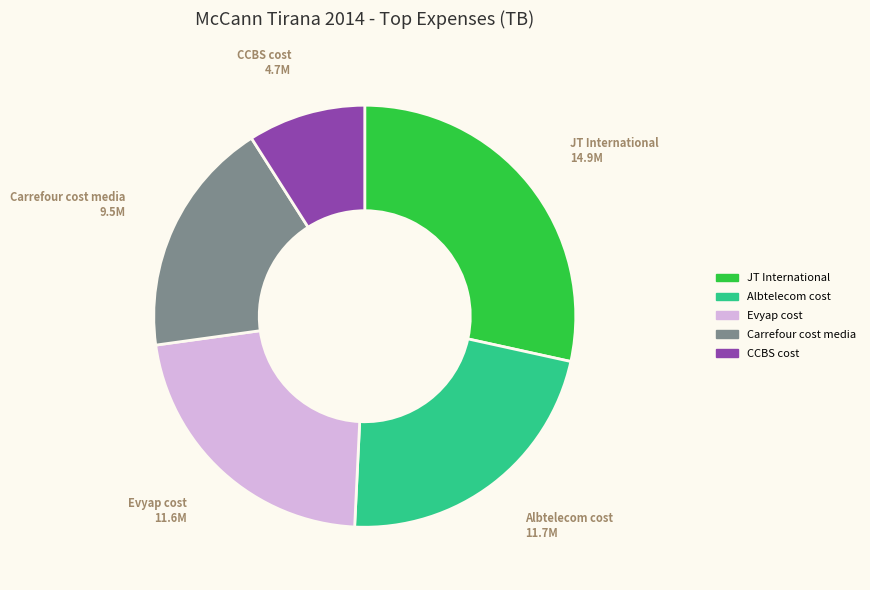

What is the ratio of the value at CCBS cost to the value at Carrefour cost media?

0.5